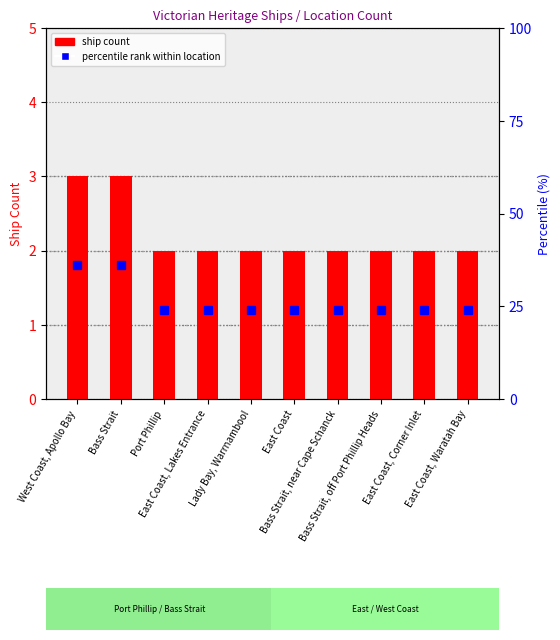

What position from the left is Lady Bay, Warrnambool?

5